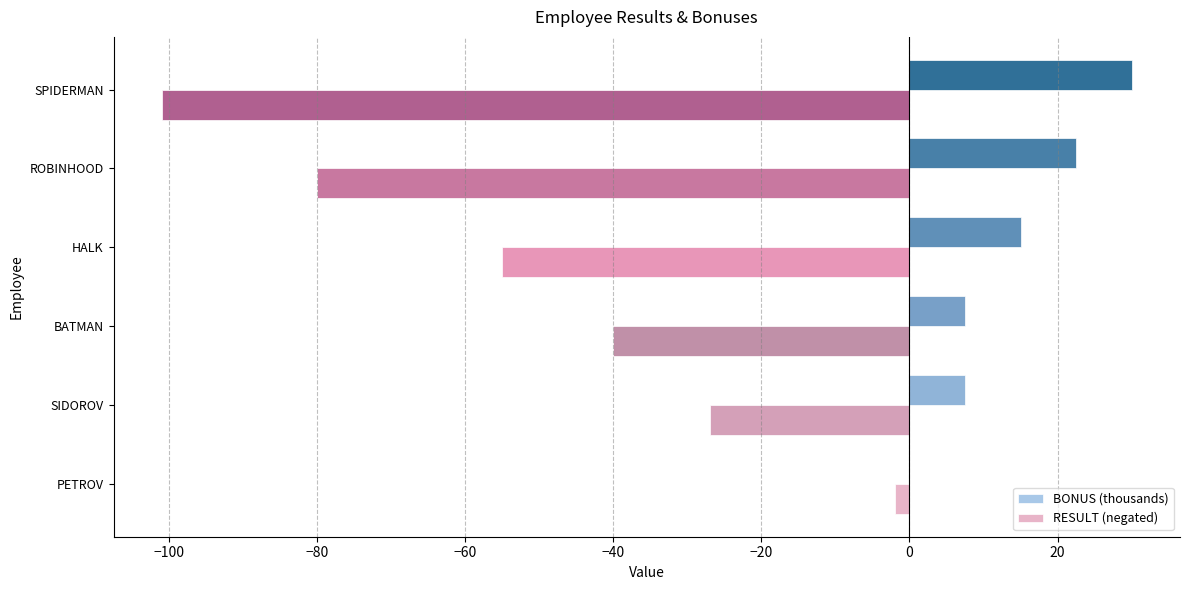

Where is RESULT (negated) nearest to the value -51?

HALK